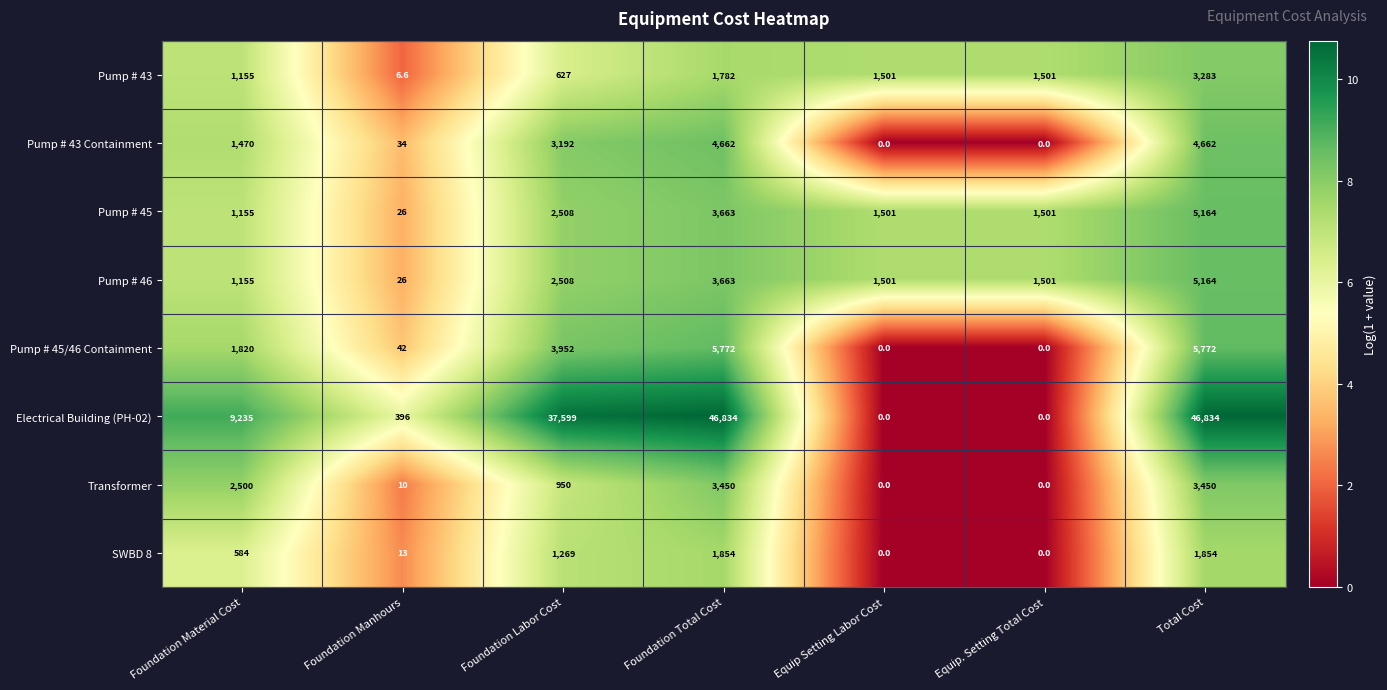

At which label is Electrical Building (PH-02) closest to 23417?

Foundation Material Cost